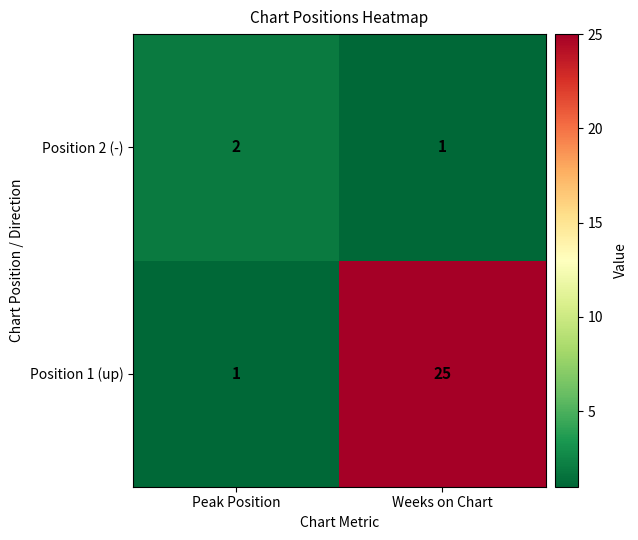

True or false: Position 1 (up) has a value of 37 at Weeks on Chart.

False